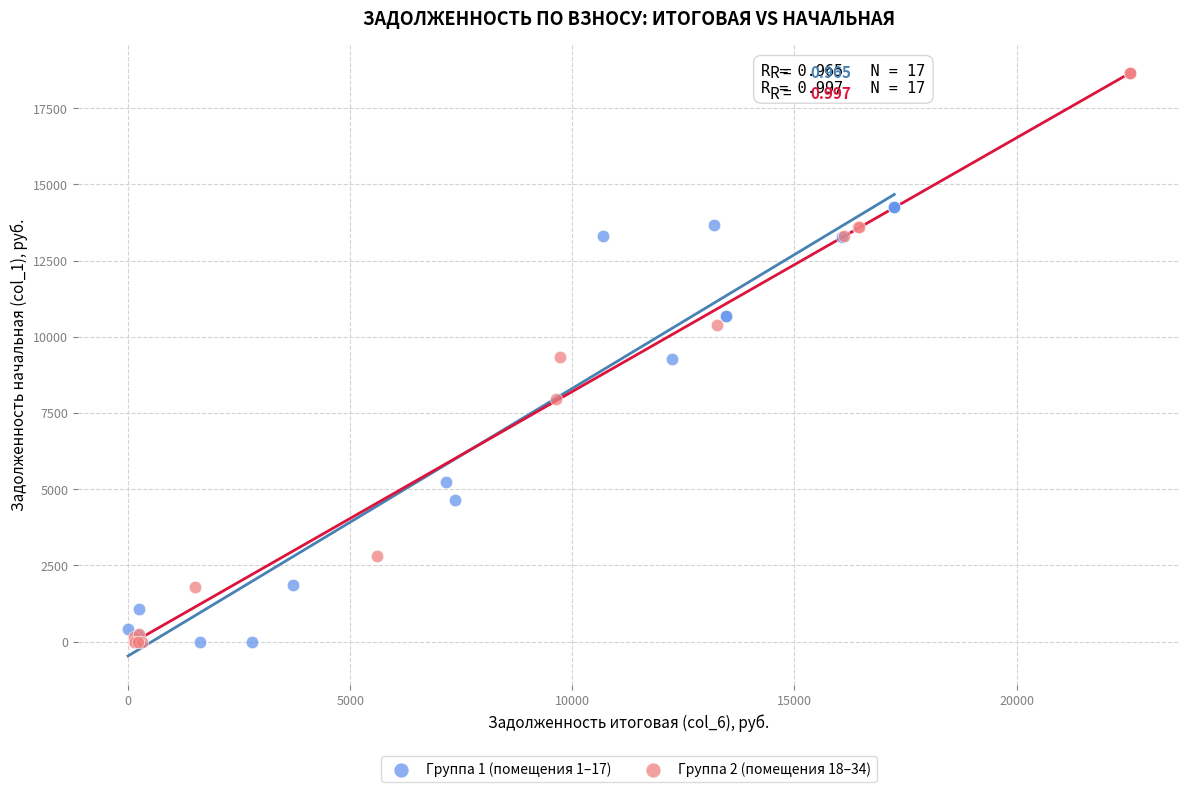

Which series reaches the maximum Y coordinate?

Группа 2 (помещения 18–34)